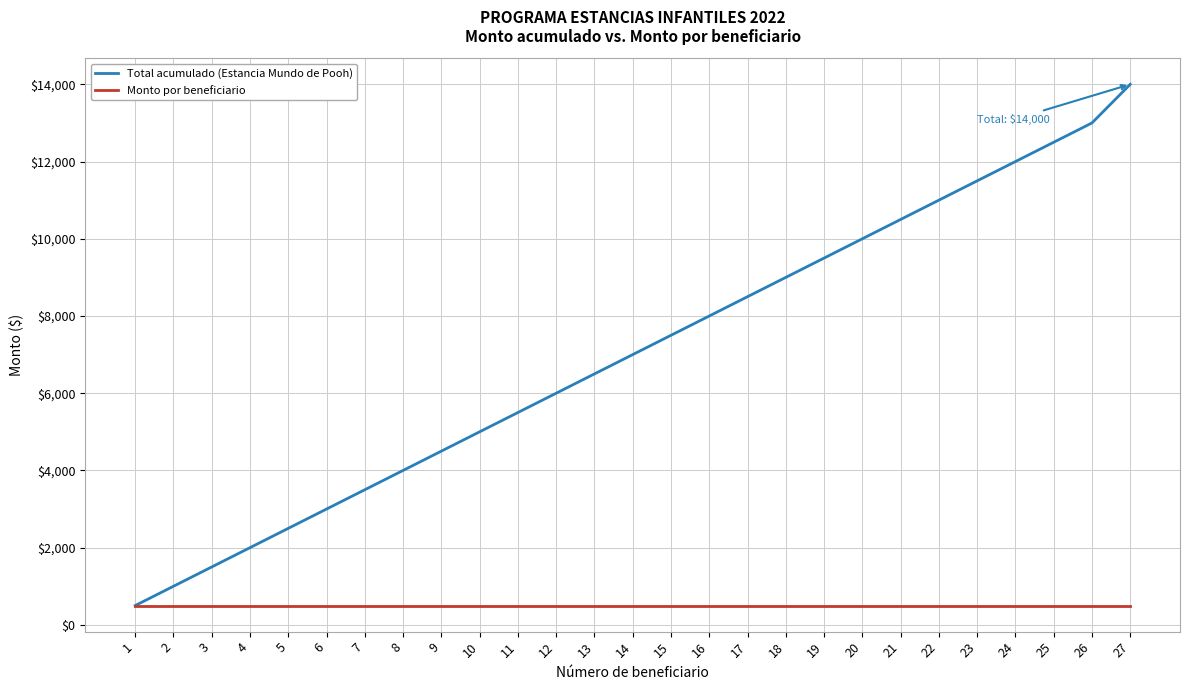

Which series changed the most between 20 and 26?

Total acumulado (Estancia Mundo de Pooh)